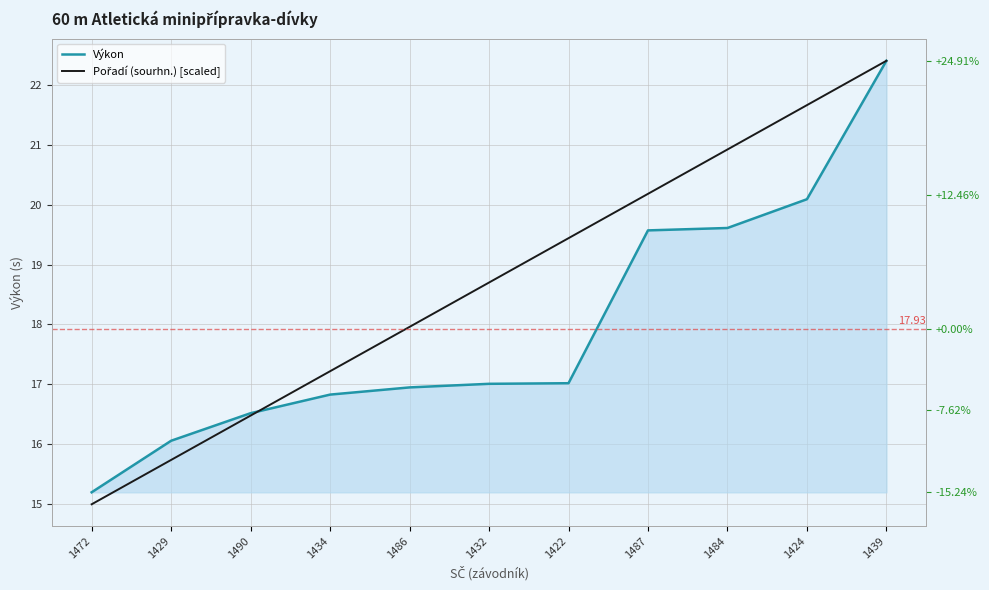

What is the smallest value displayed?

15.0